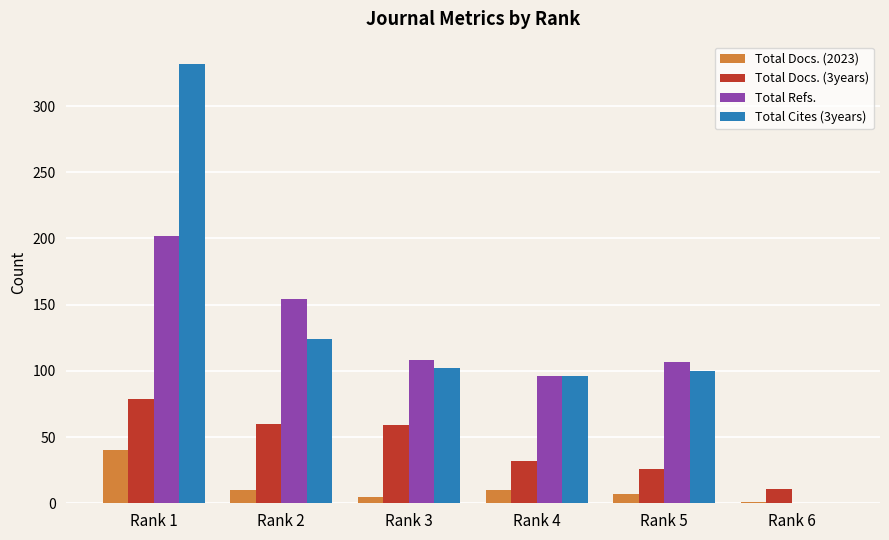

How many categories are shown in the chart?

6